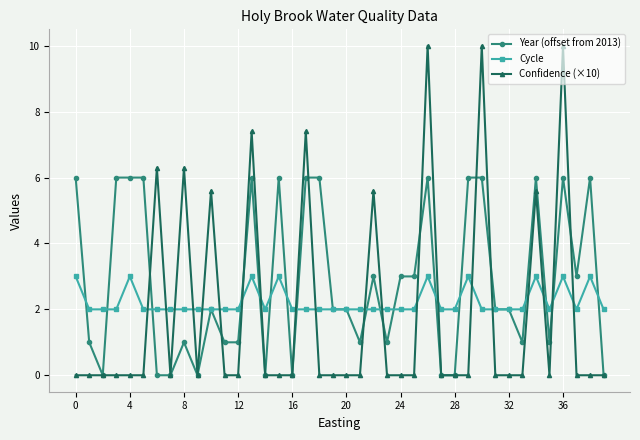

In Cycle, how many points are higher than both neighbors (excluding endpoints)?

8